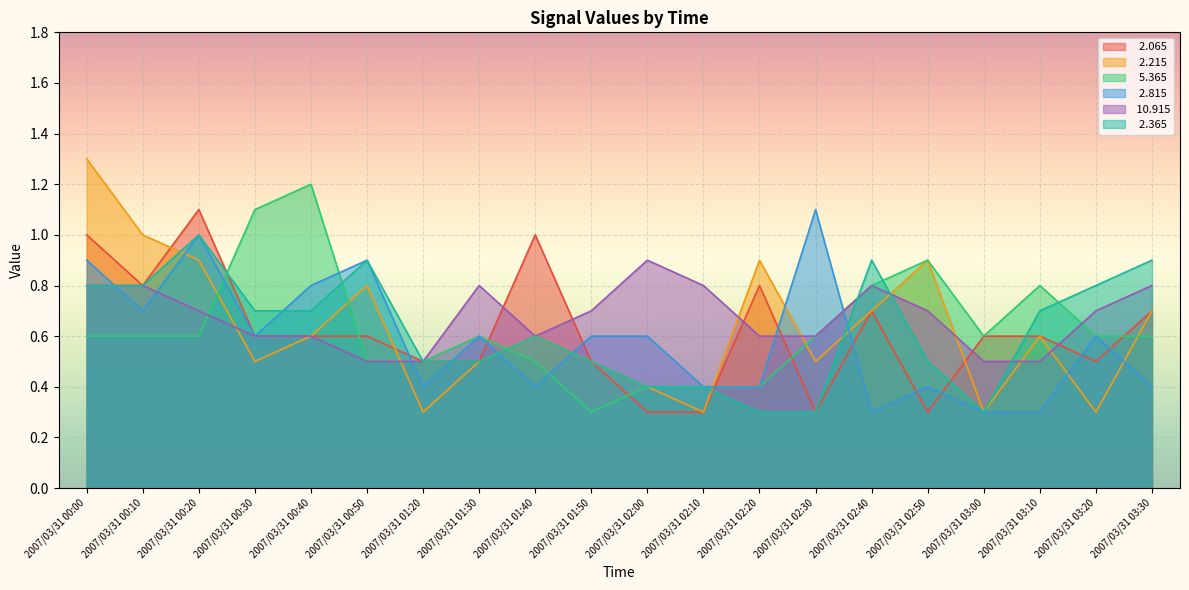

How many lines are shown in the chart?

6